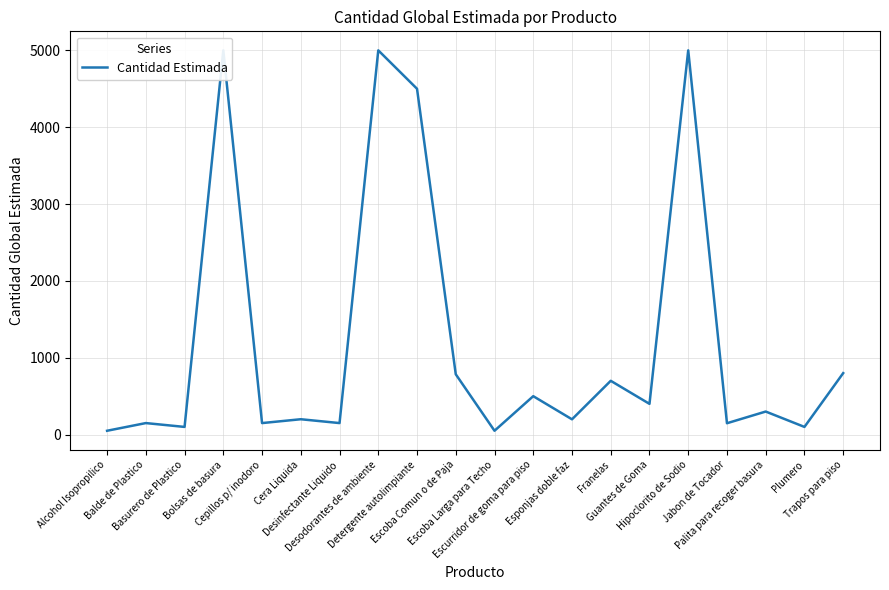

How many points are higher than both their immediate neighbors (excluding endpoints)?

8